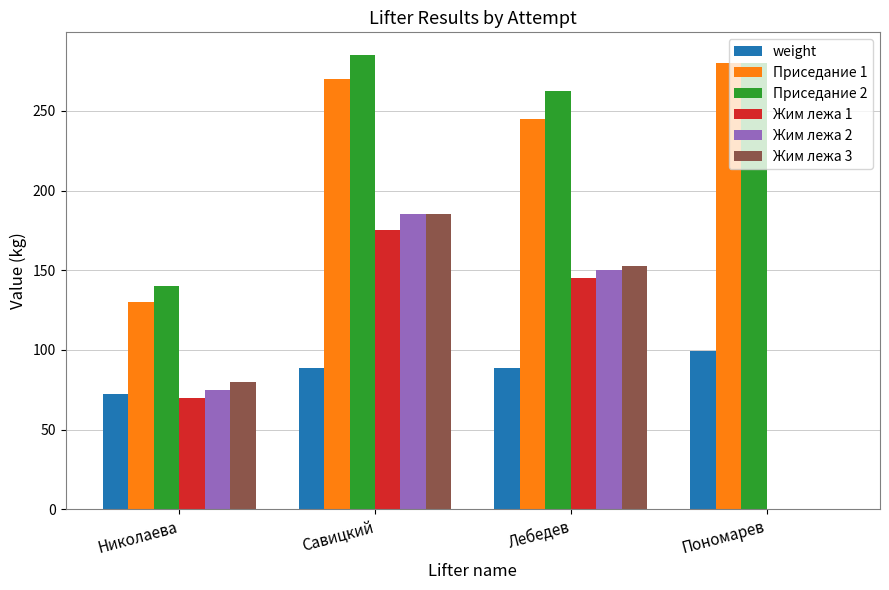

How many categories are shown in the chart?

4